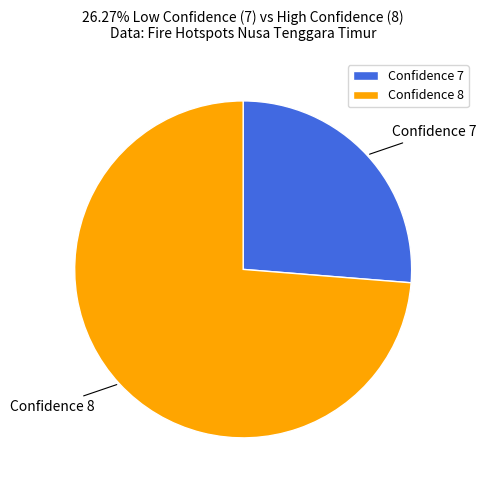

Which slice represents more than half of the pie?

Confidence 8